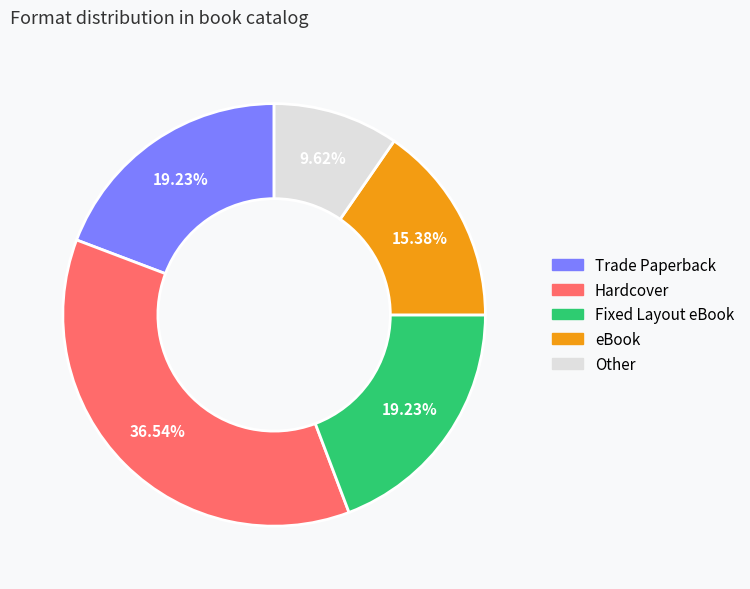

Is eBook the majority of the pie?

No